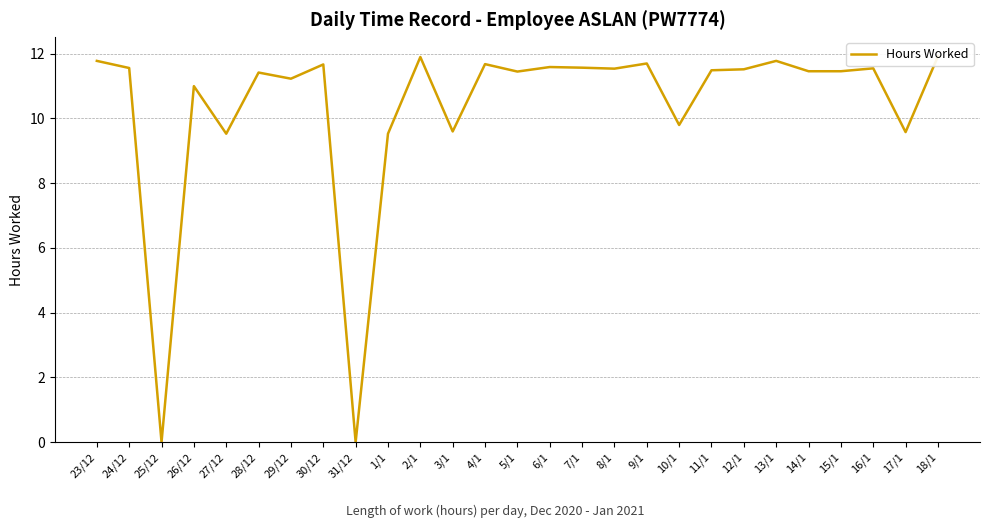

Is it true that the value at 4/1 is 20.0?

False